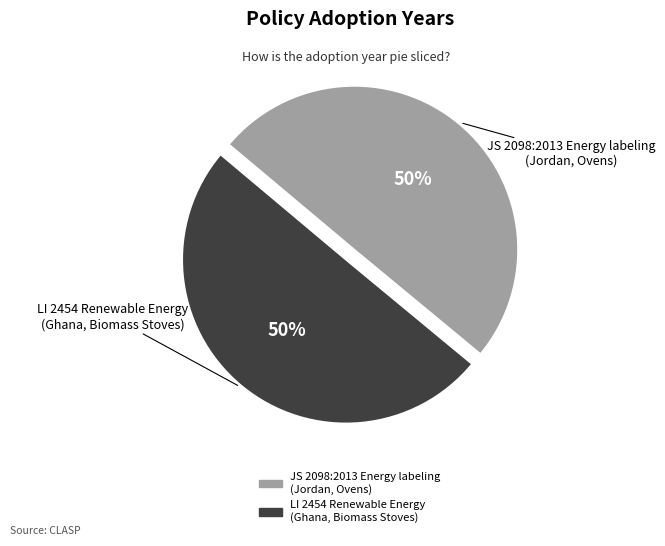

To the nearest percent, what is the average slice percentage?

50%